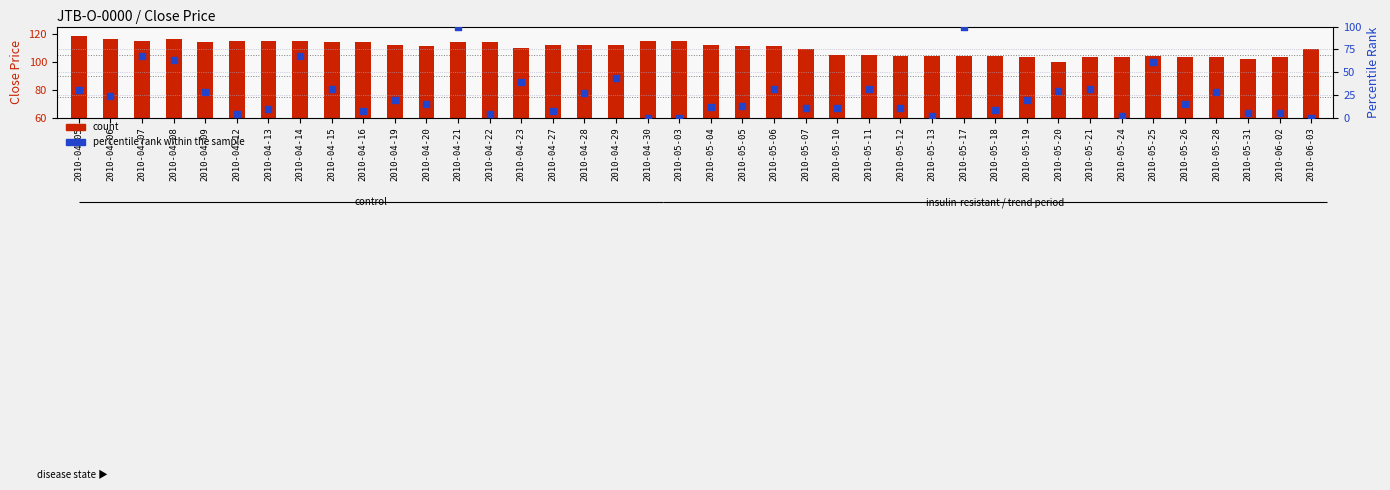

Which series reaches the minimum Y coordinate?

percentile rank within the sample